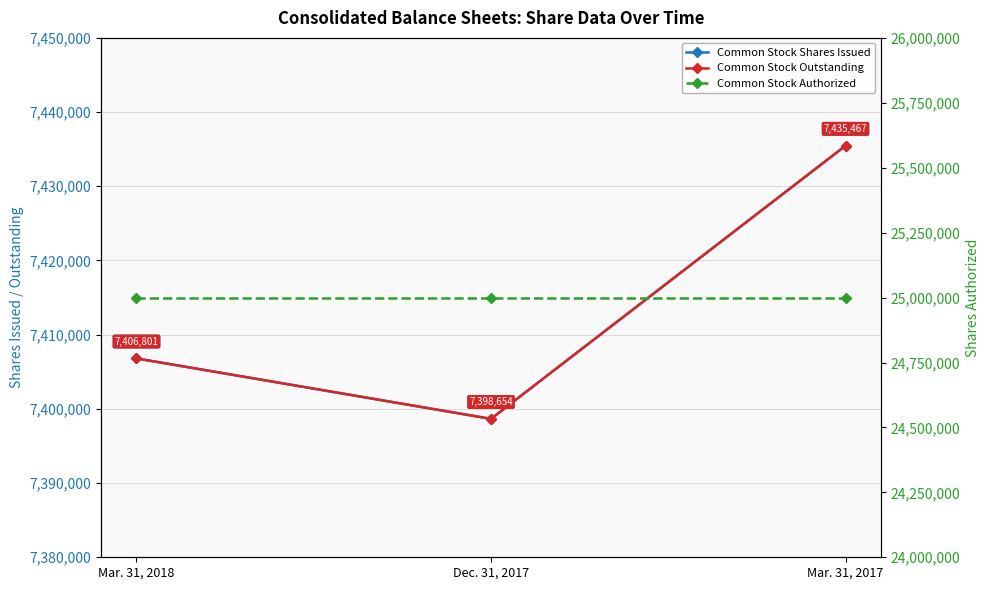

What is the label of the 3rd point from the right?

Mar. 31, 2018